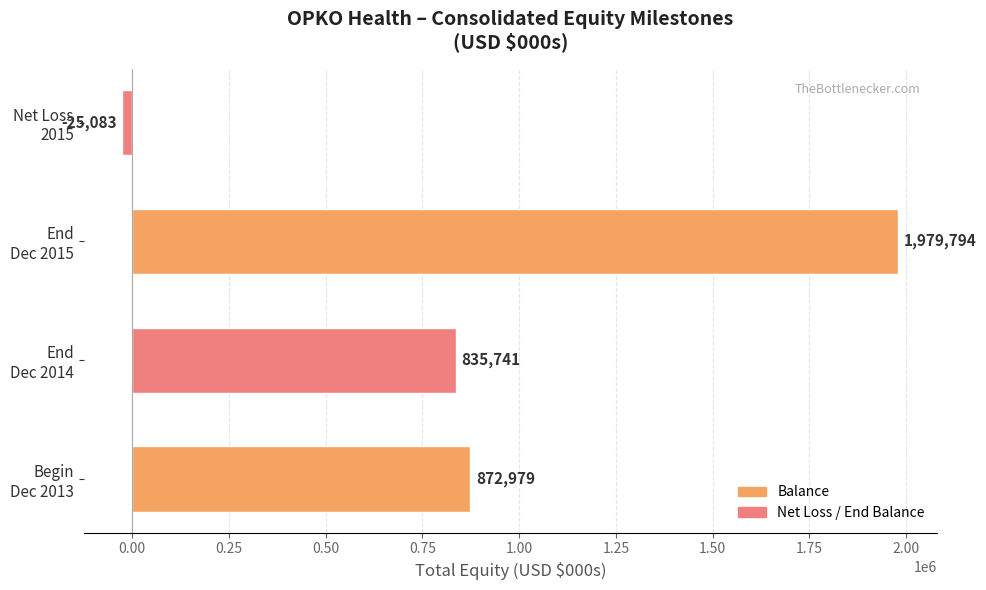

Reading bottom to top, extract all data points from this chart.

872979	835741	1979794	-25083